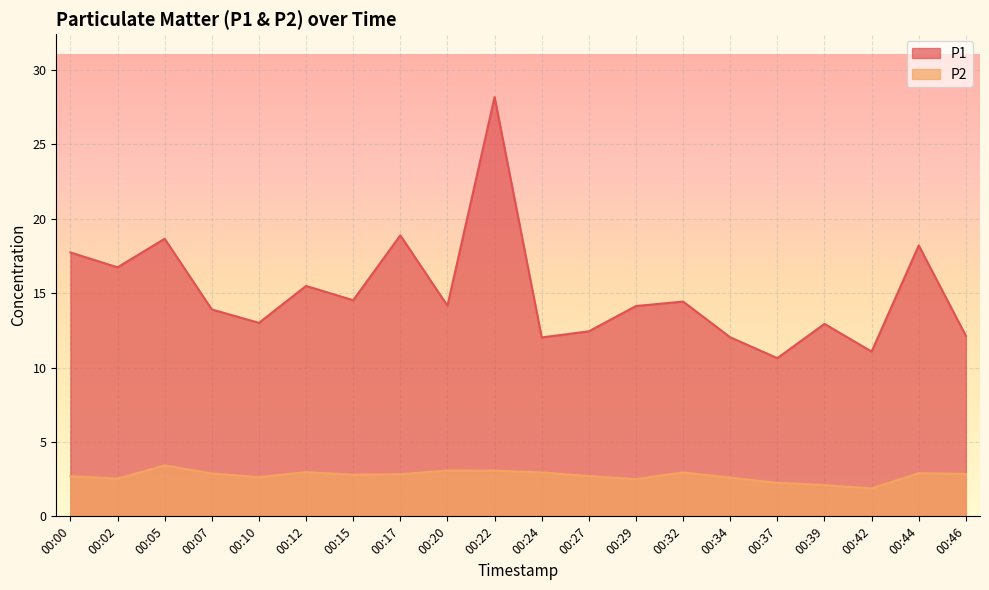

At which category does the chart reach its minimum across all series?

00:42